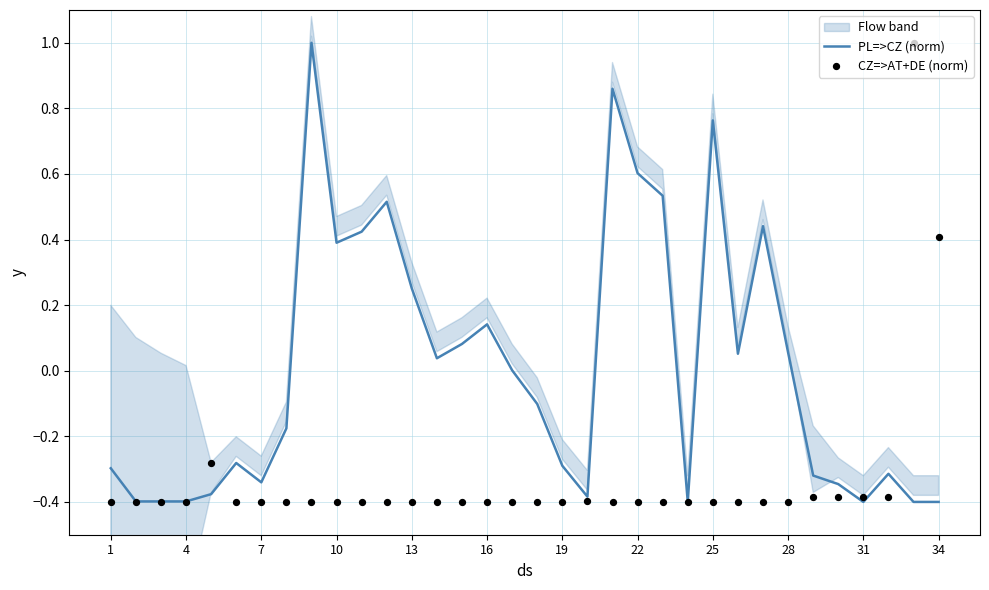

What is the total value across all series at 16?

-0.3